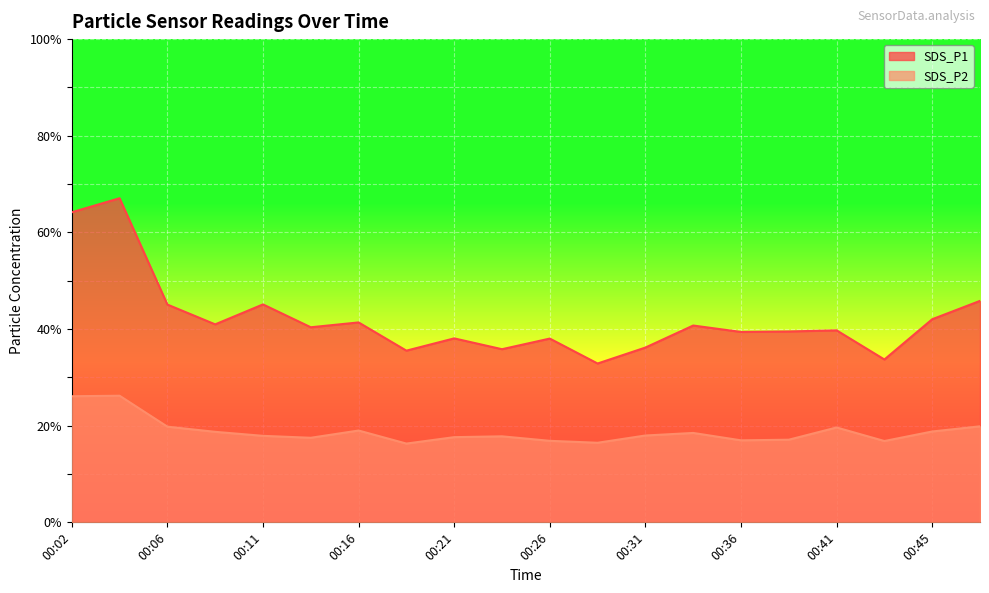

Which category has the lowest value across all series?

00:19